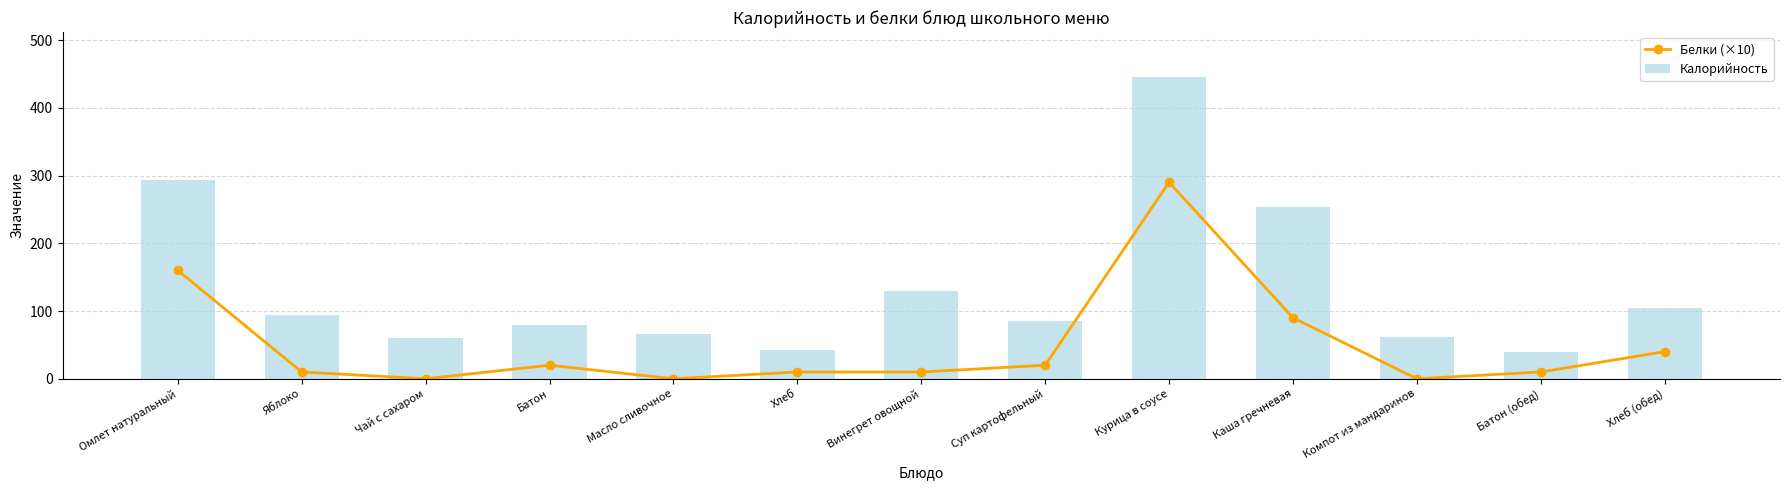

Which has a higher value, Хлеб (обед) or Курица в соусе?

Курица в соусе